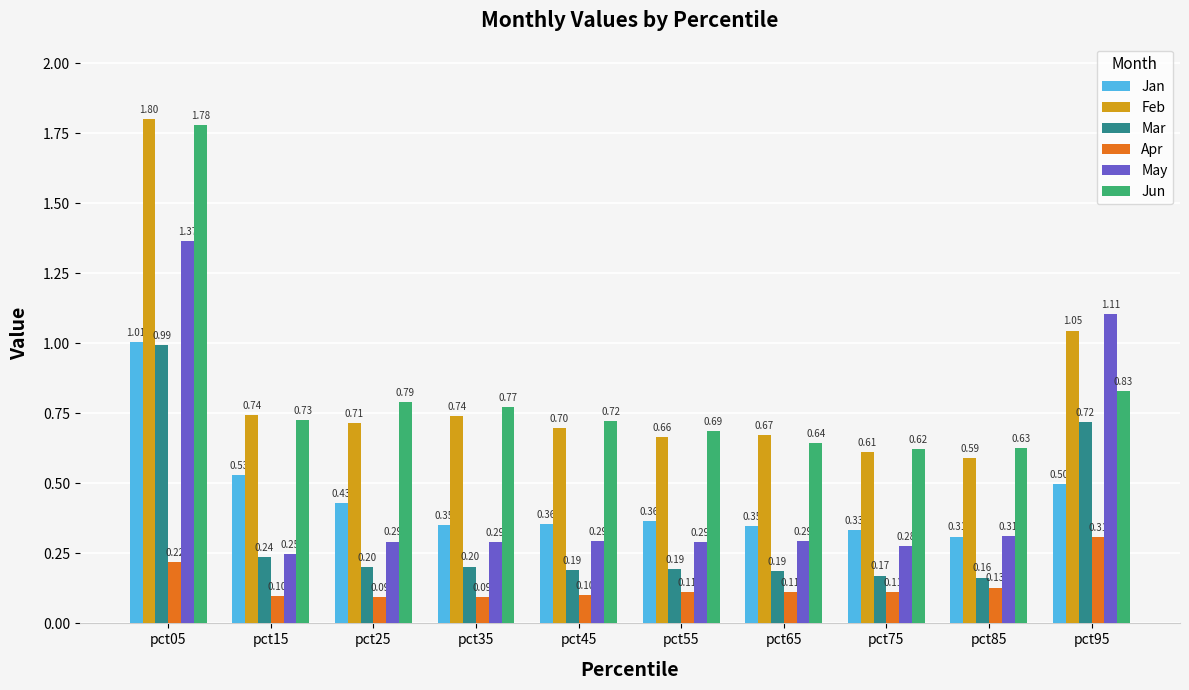

Does the chart contain stacked bars?

No